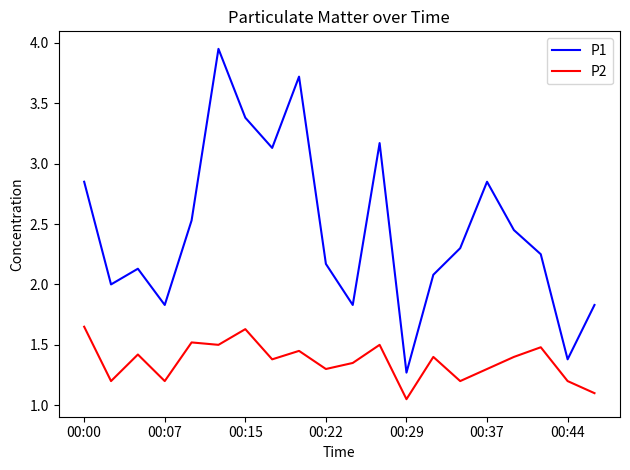

True or false: P2 and P1 intersect in this chart.

False